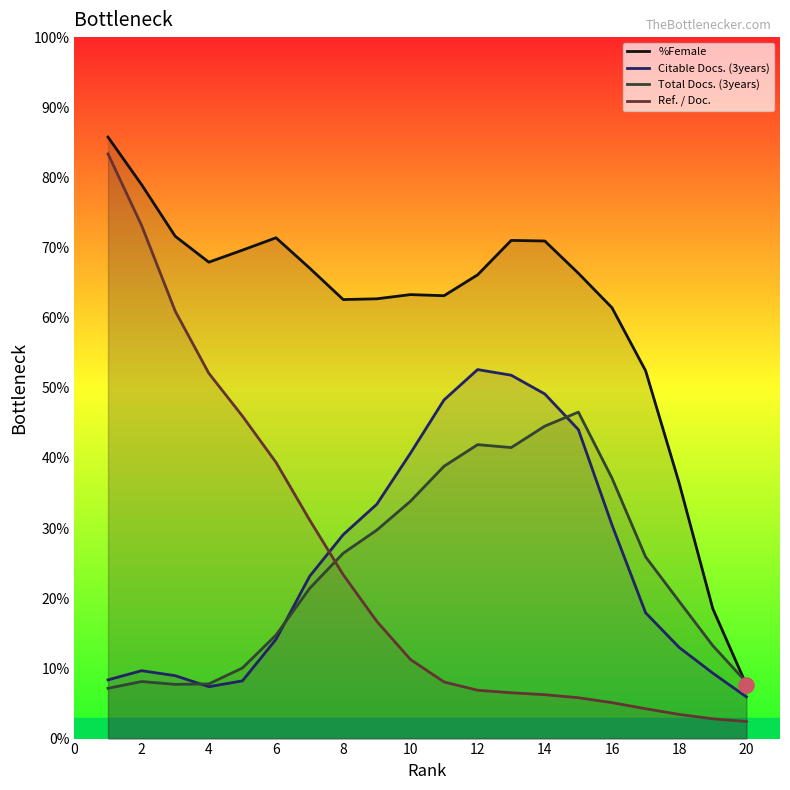

Which series has the largest Y range (max minus min)?

Ref. / Doc.